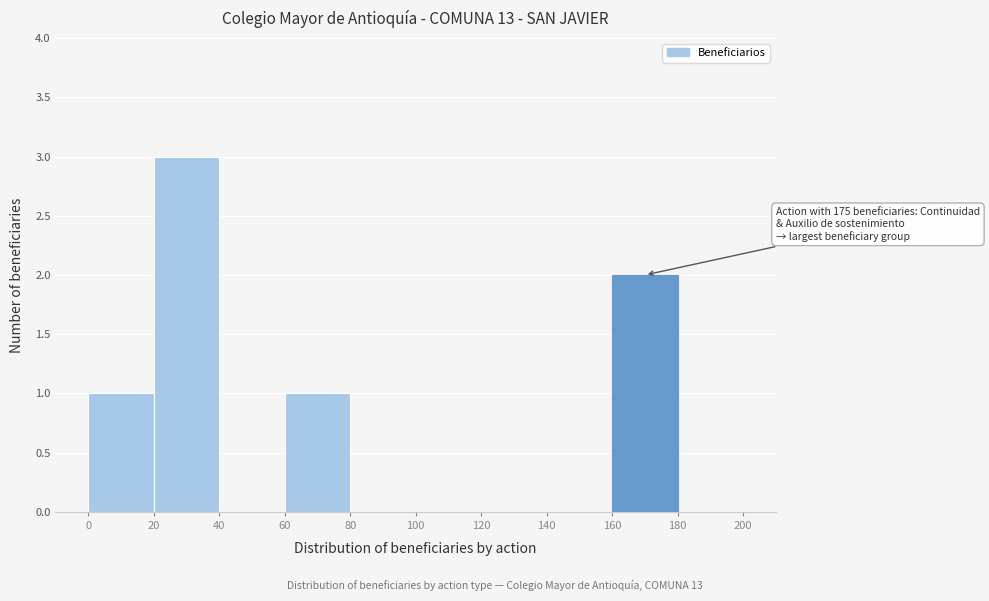

Which range on the x-axis has the tallest bar?

20 to 40